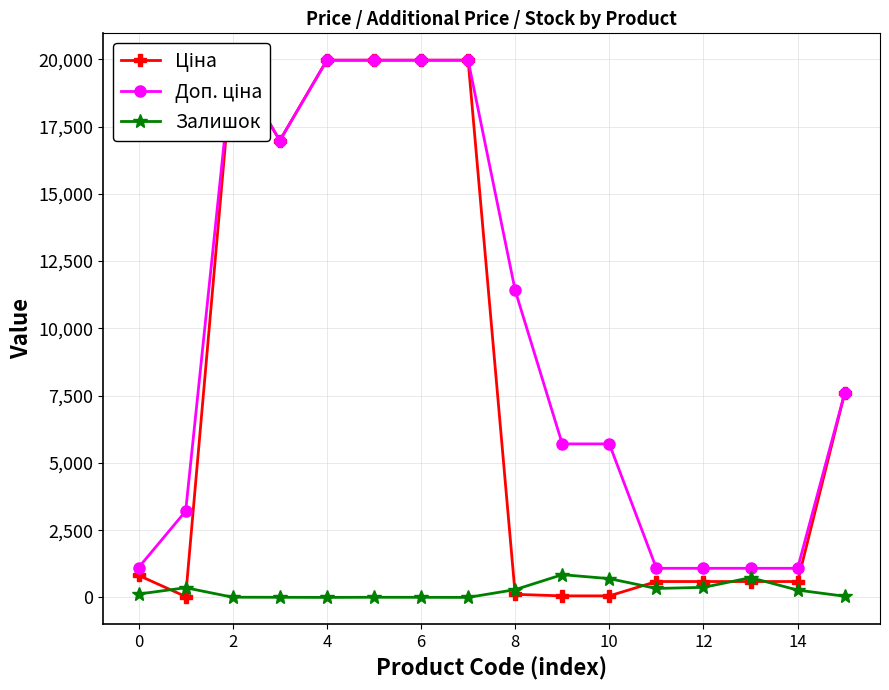

How many values in the Залишок series are below 272?

8